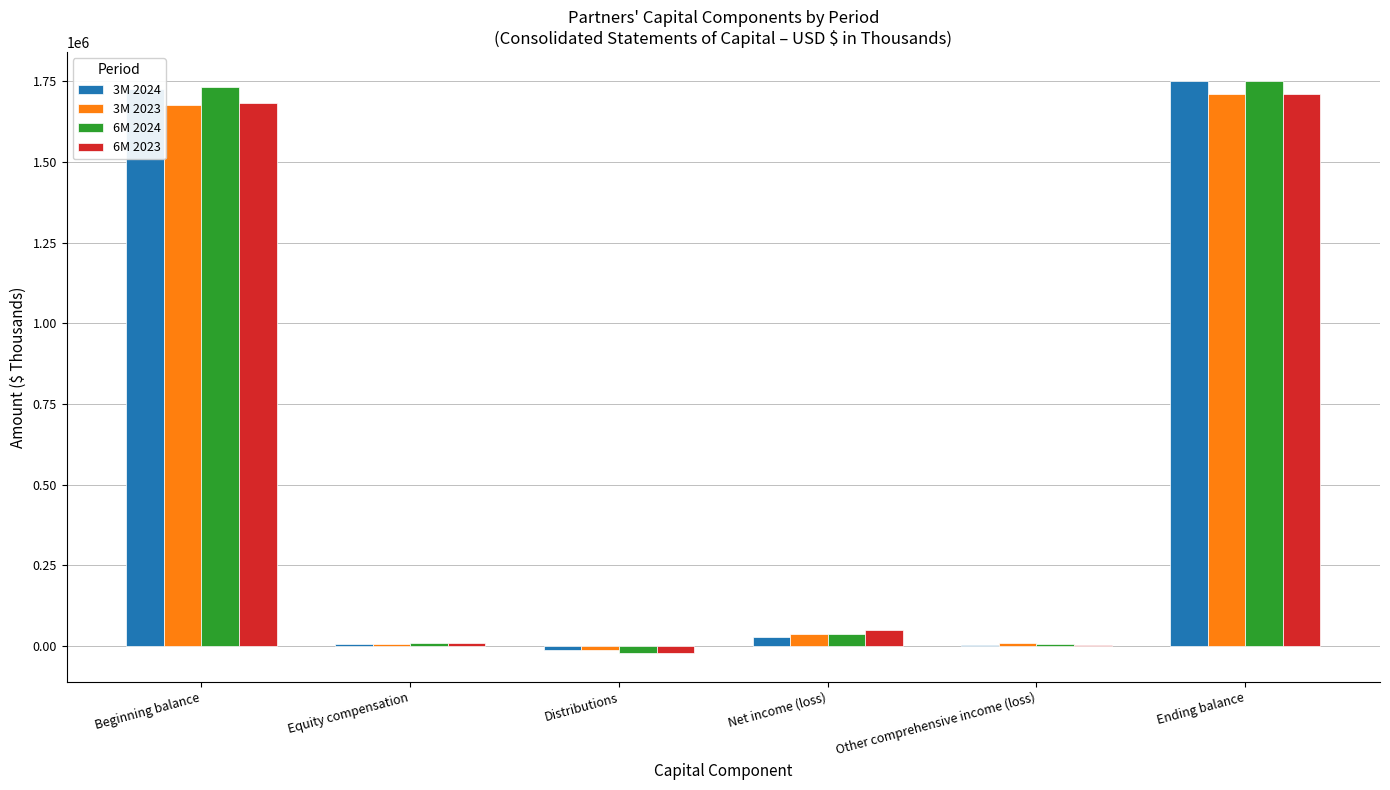

True or false: 6M 2024 has a value of 3036757 at Beginning balance.

False